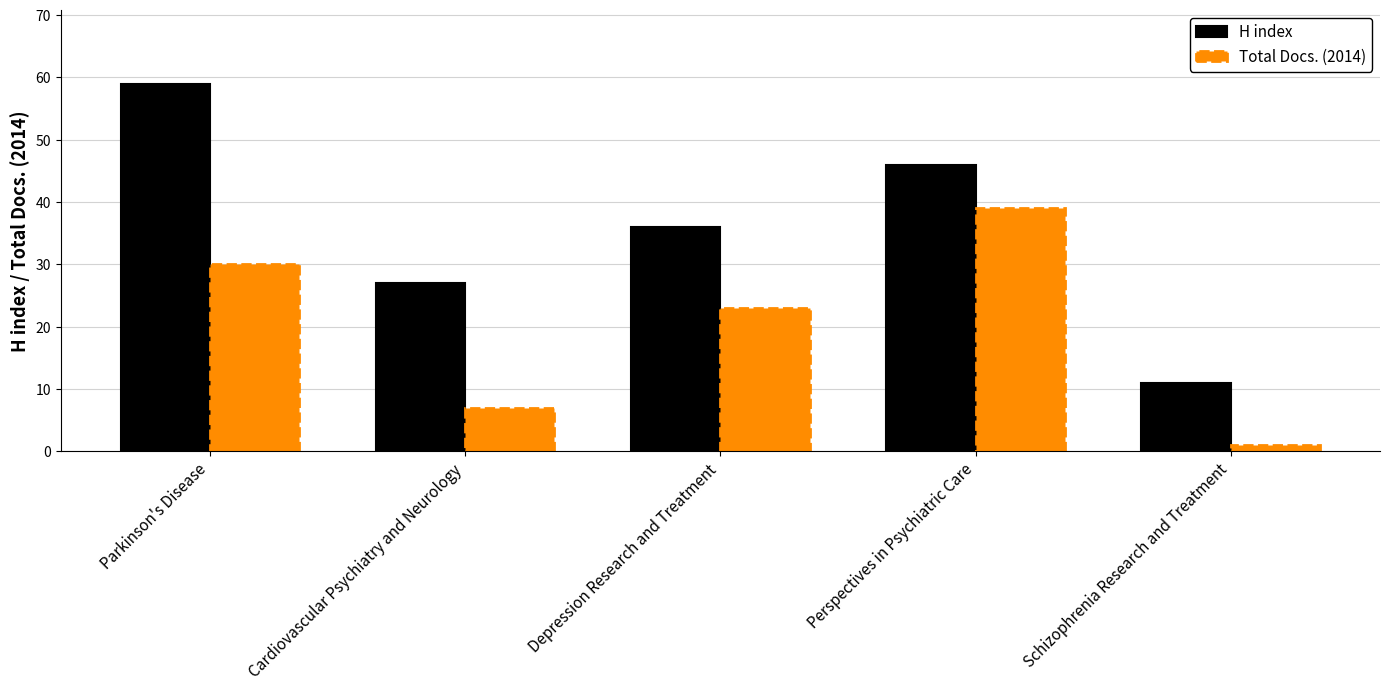

How many data points does each series have?

5